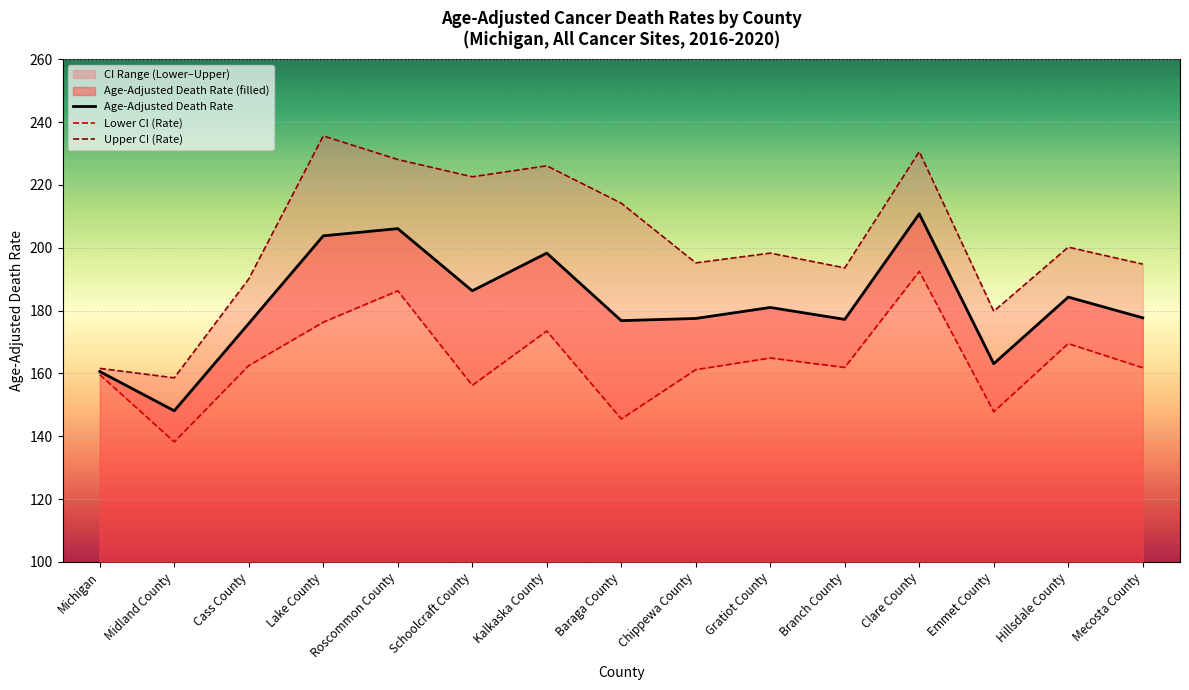

Is it true that Age-Adjusted Death Rate equals 118.3 at Baraga County?

False